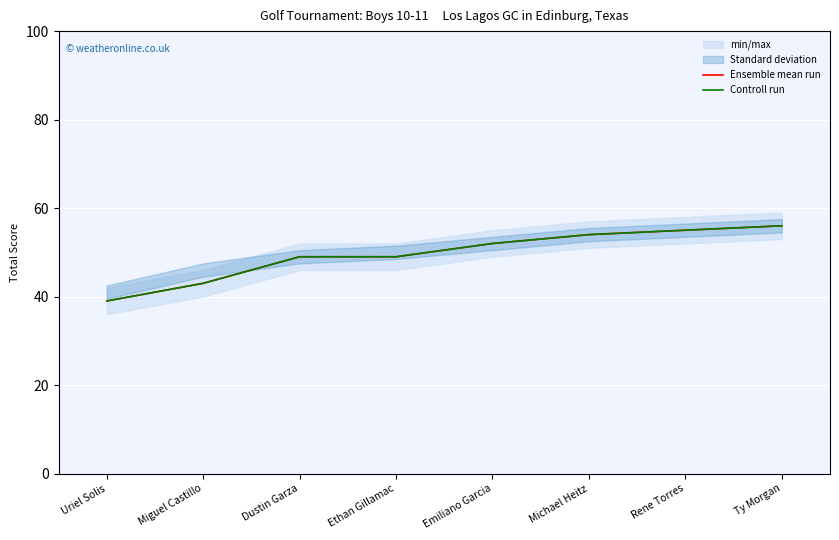

What is the approximate value of Controll run at Dustin Garza, to the nearest 10?

50